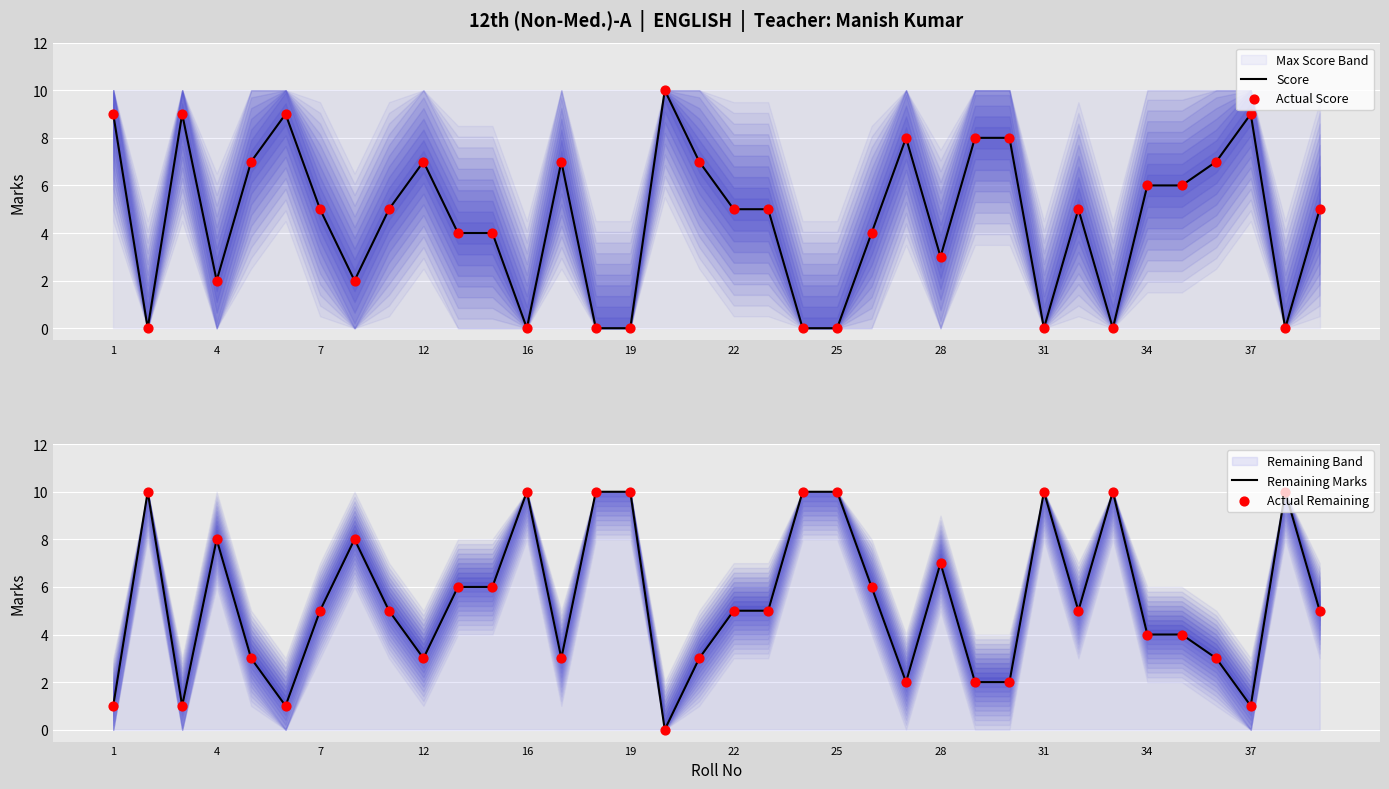

Which series contains the highest Y value?

Score